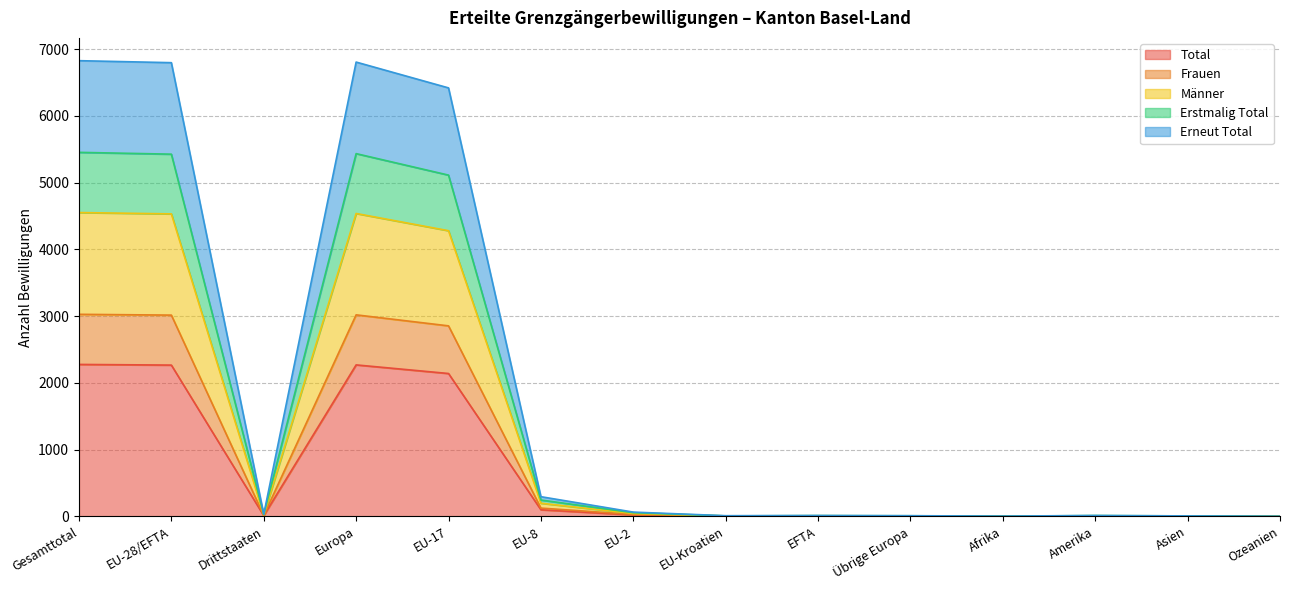

What is the label of the 8th point from the left?

EU-Kroatien